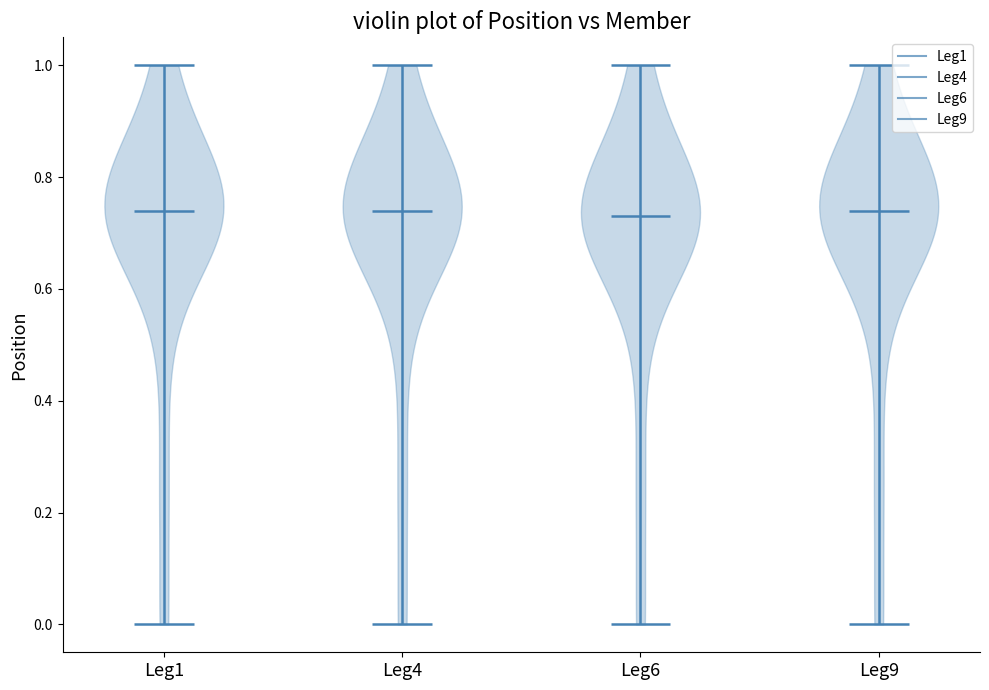

Reading left to right, read every violin against the y-axis: where its median line is, and the lowest and highest points it reaches. The values are not printed on the chart, so give them approximately, as read against the axis.

Leg1: median line 0.74, lowest point 0.00, highest point 1.00
Leg4: median line 0.74, lowest point 0.00, highest point 1.00
Leg6: median line 0.74, lowest point 0.00, highest point 1.00
Leg9: median line 0.74, lowest point 0.00, highest point 1.00